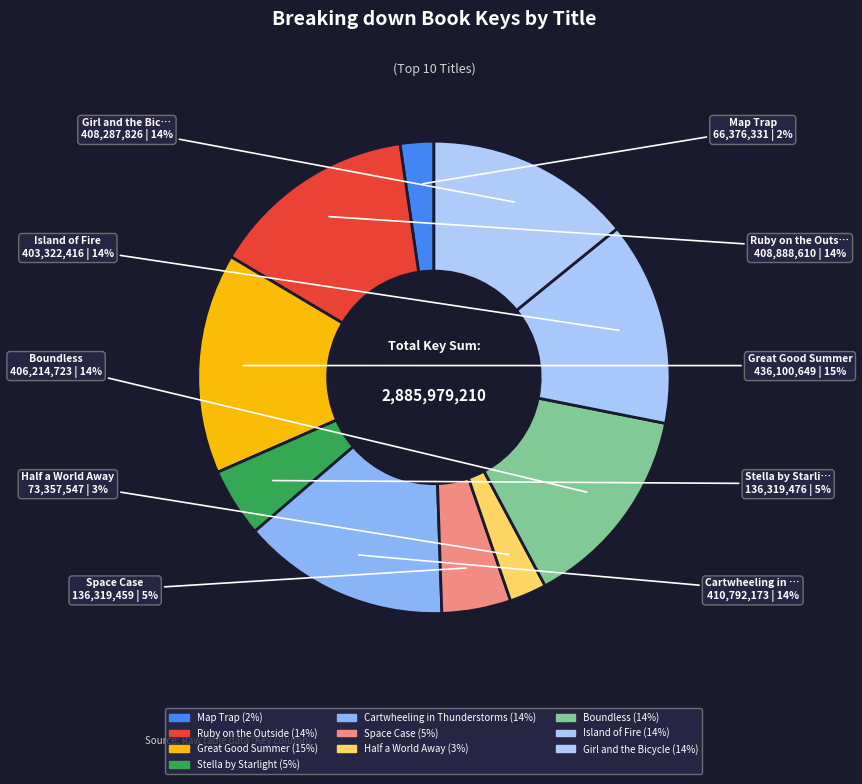

How many segments does this pie chart have?

10